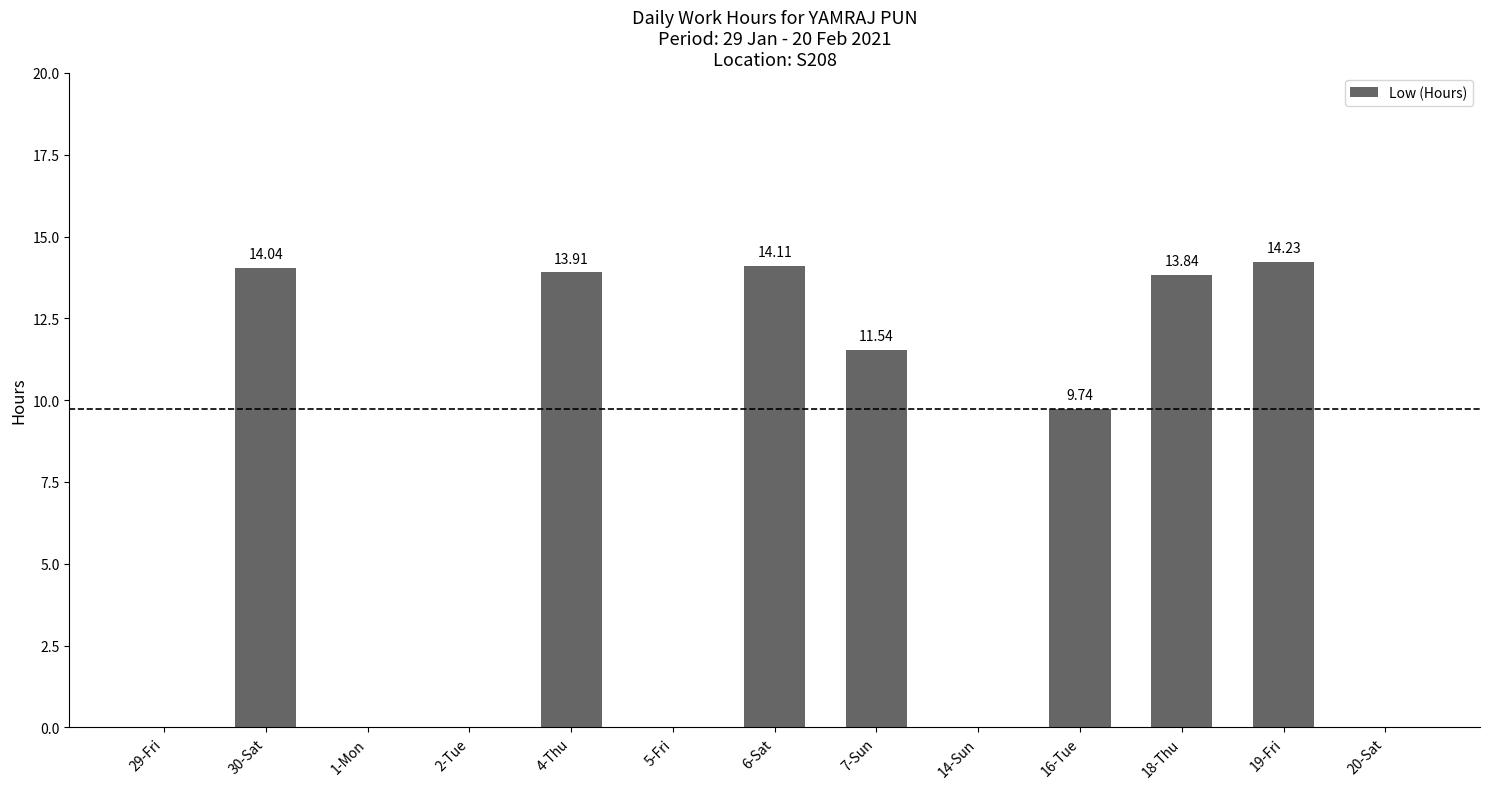

Reading left to right, transcribe all the data shown in this chart.

0.0	14.0	0.0	0.0	13.9	0.0	14.1	11.5	0.0	9.7	13.8	14.2	0.0